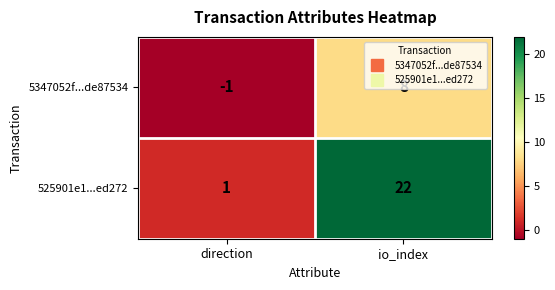

What is the greatest value displayed?

22